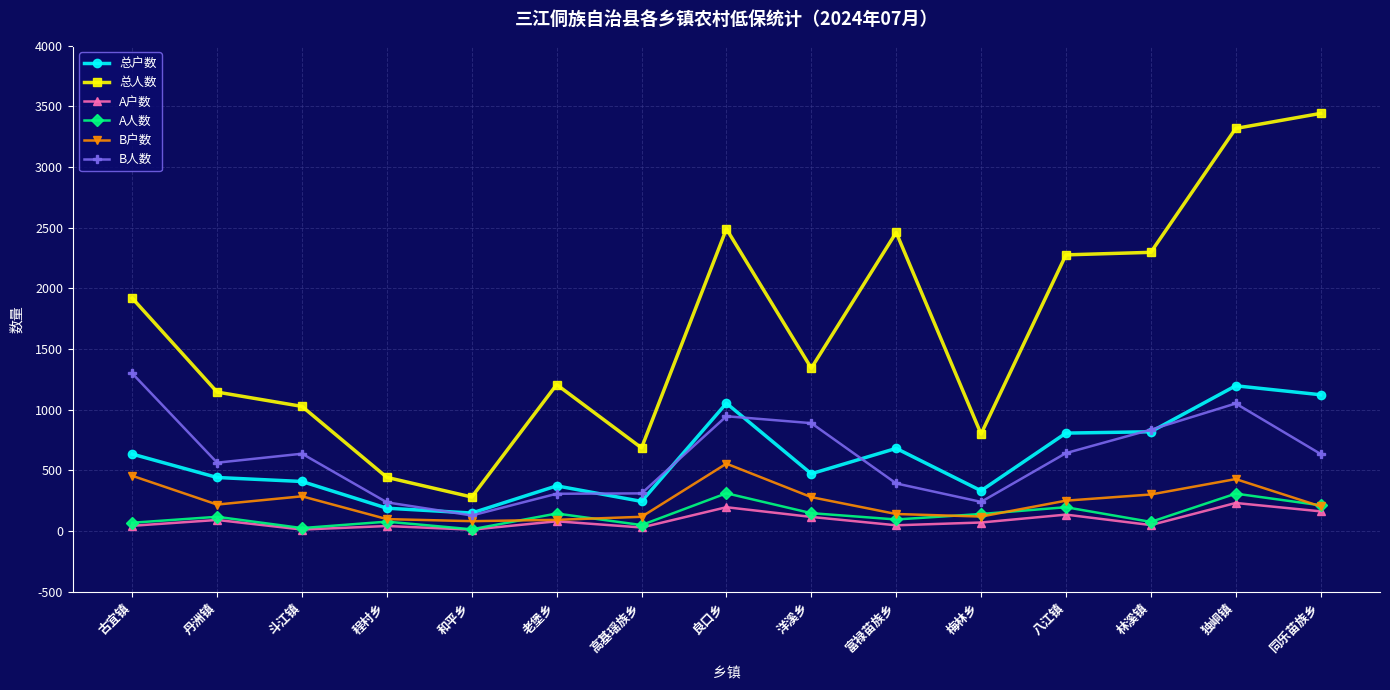

True or false: B户数 has more than 1 points higher than both neighbors.

True